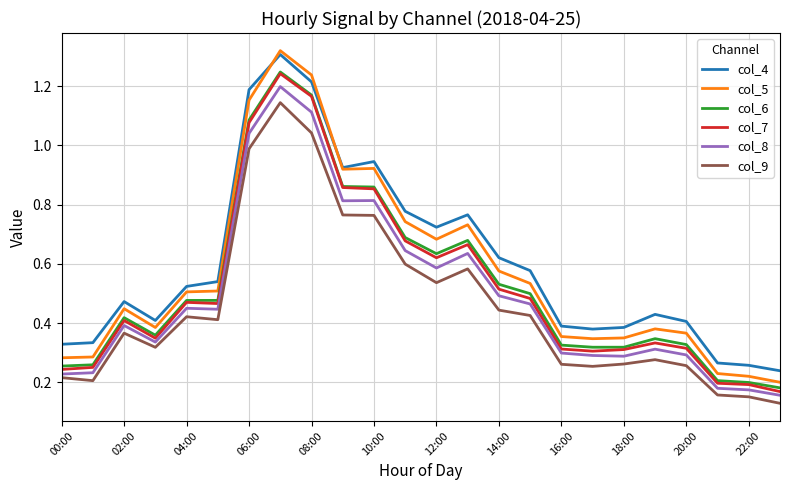

At how many categories does at least one series exceed 0?

24